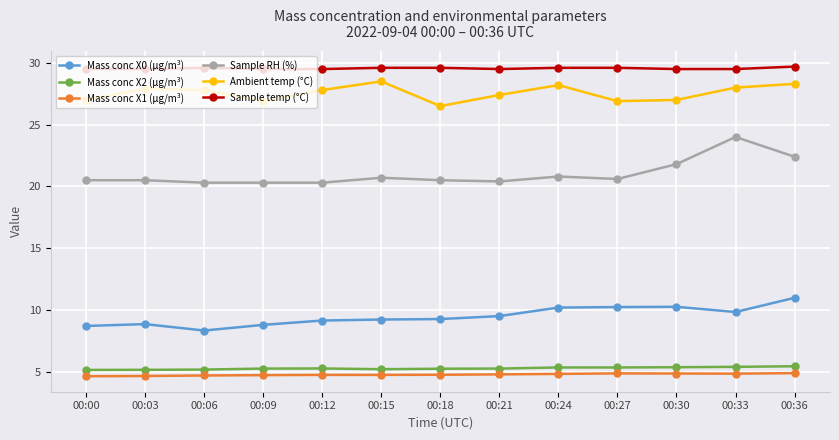

Is it true that Mass conc X0 (μg/m³) equals 10.2 at 00:27?

True